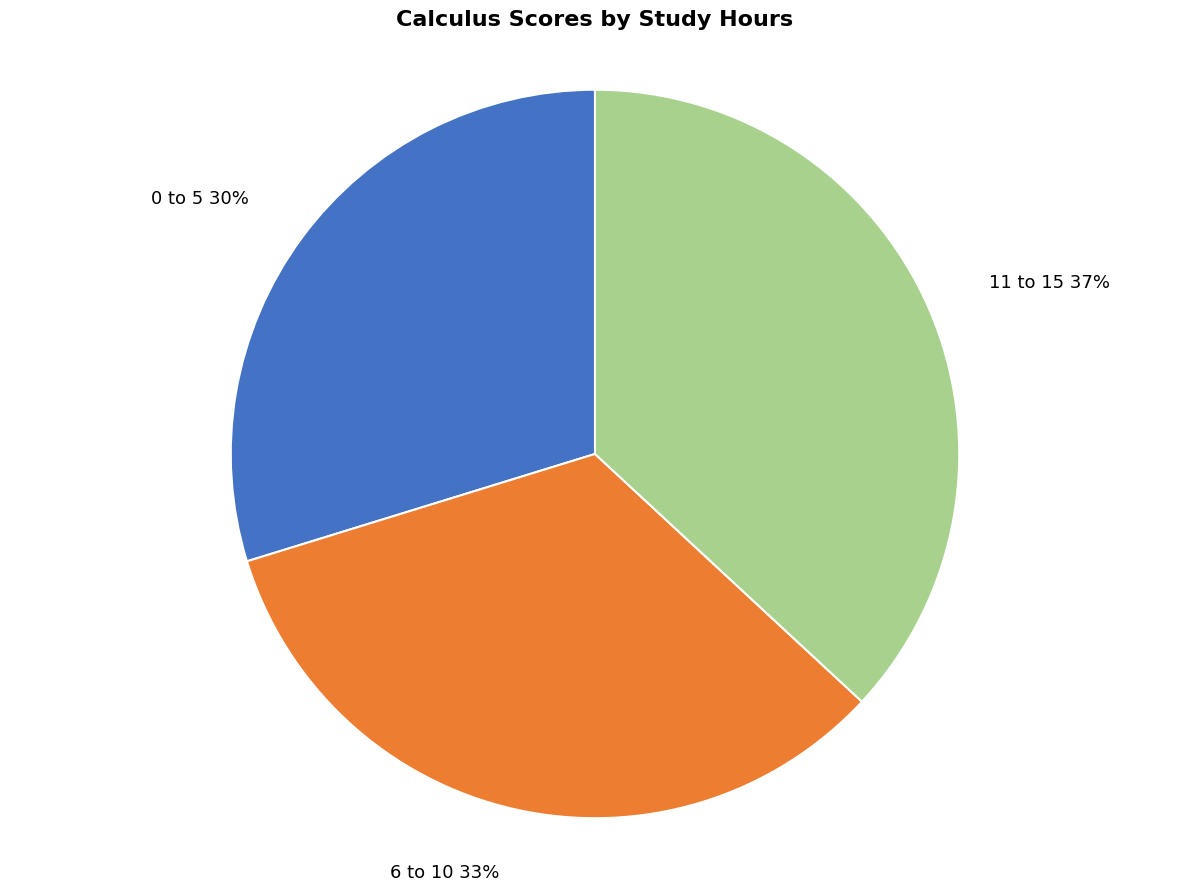

To the nearest percent, what is the difference between the 0 to 5 and 11 to 15 slice percentages?

7%